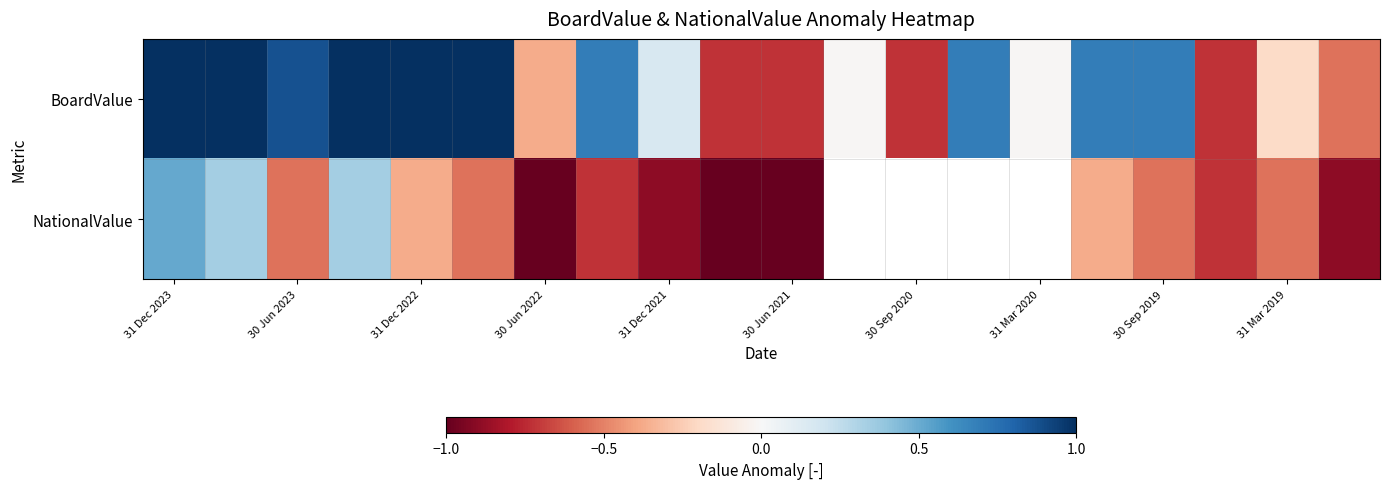

Rank the series by their maximum value, from lowest to highest.

NationalValue, BoardValue